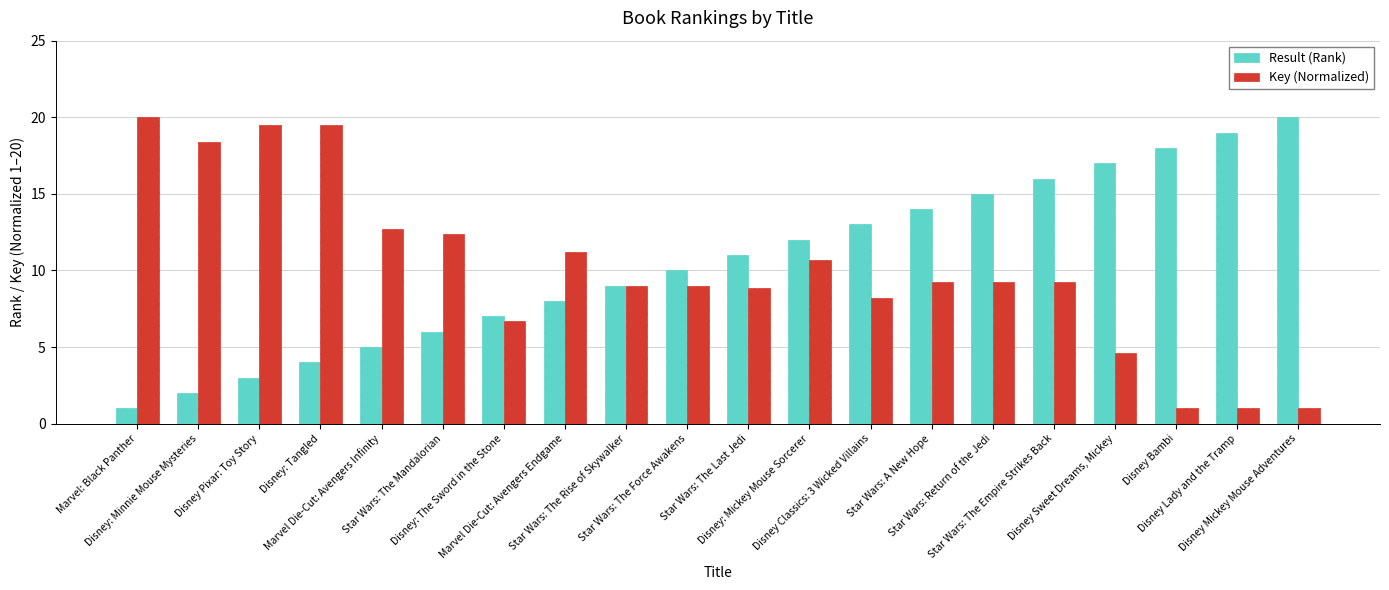

What position from the right is Disney: Mickey Mouse Sorcerer?

9